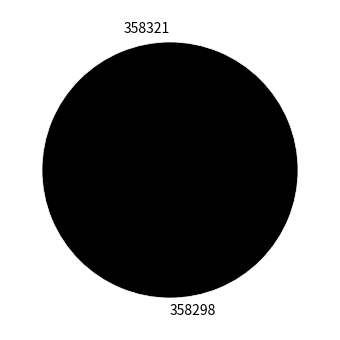

Which slice is the largest?

358298